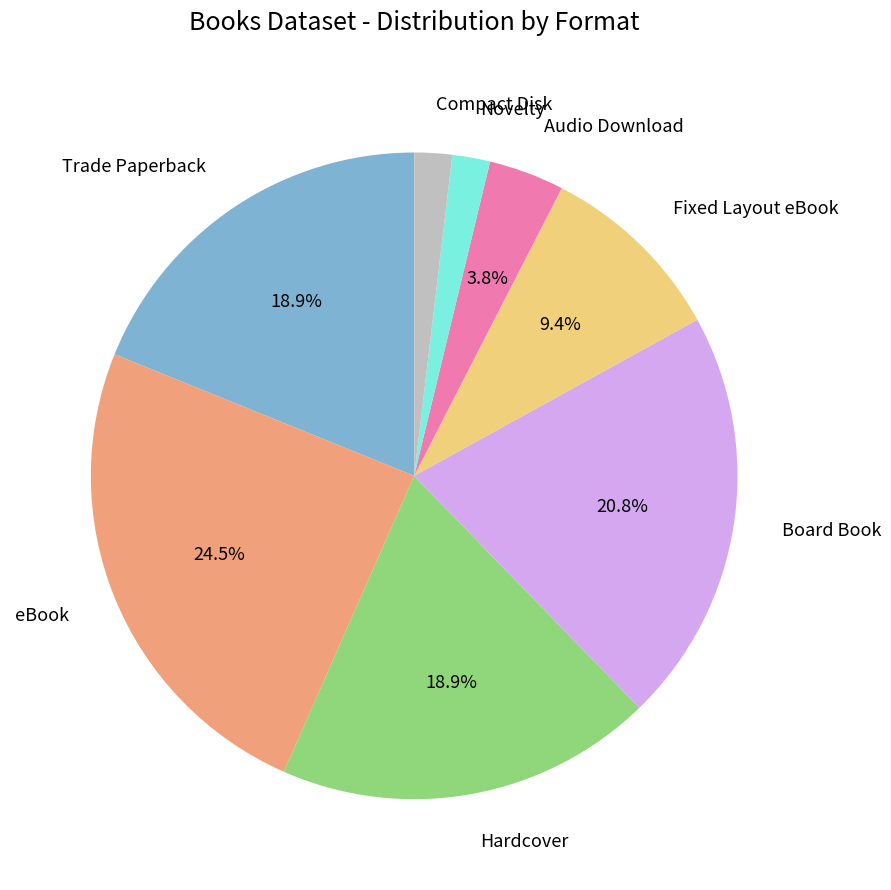

Does eBook represent more than half of the total?

No